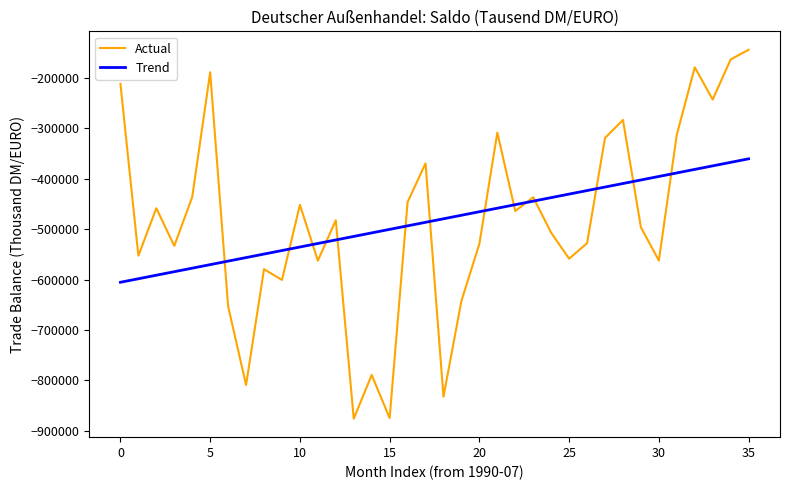

What is the lowest value of the Actual series?

-875713.0